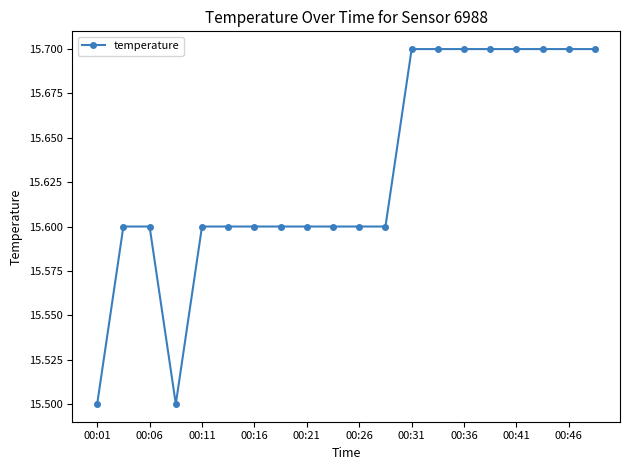

Count the values in the range 15 to 16.

20